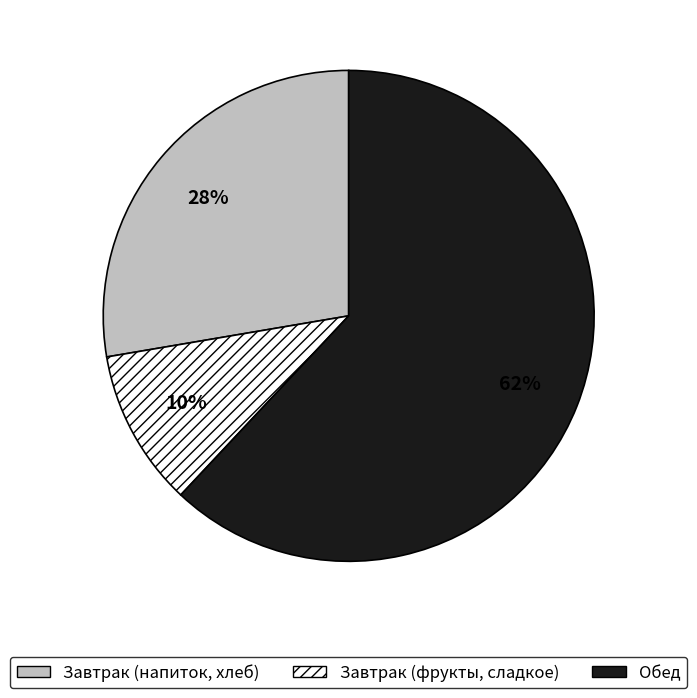

How many segments does this pie chart have?

3